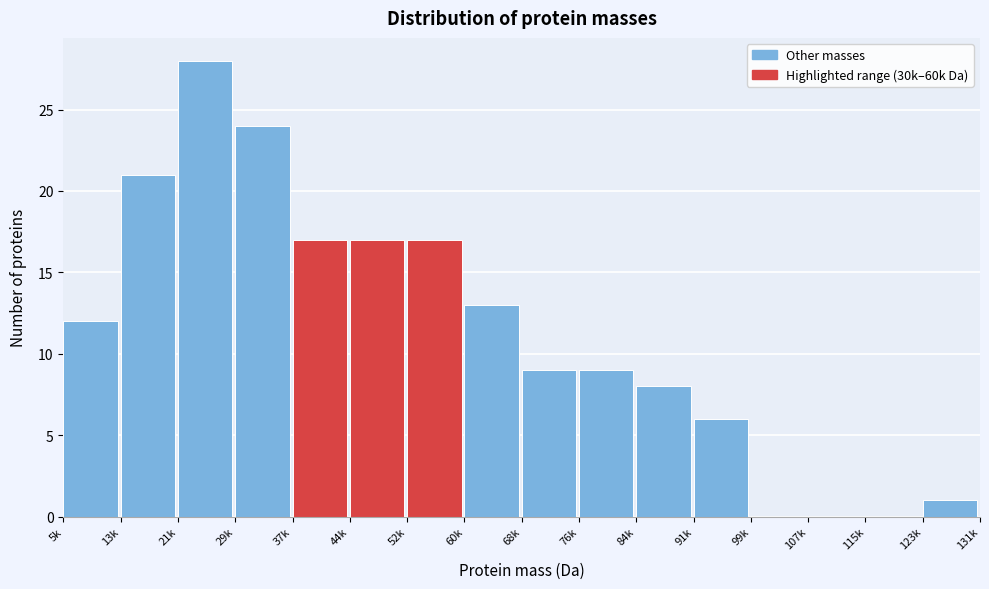

Reading left to right, extract all data points from this chart.

5k=12	13k=21	21k=28	29k=24	37k=17	44k=17	52k=17	60k=13	68k=9	76k=9	84k=8	91k=6	99k=0	107k=0	115k=0	123k=1